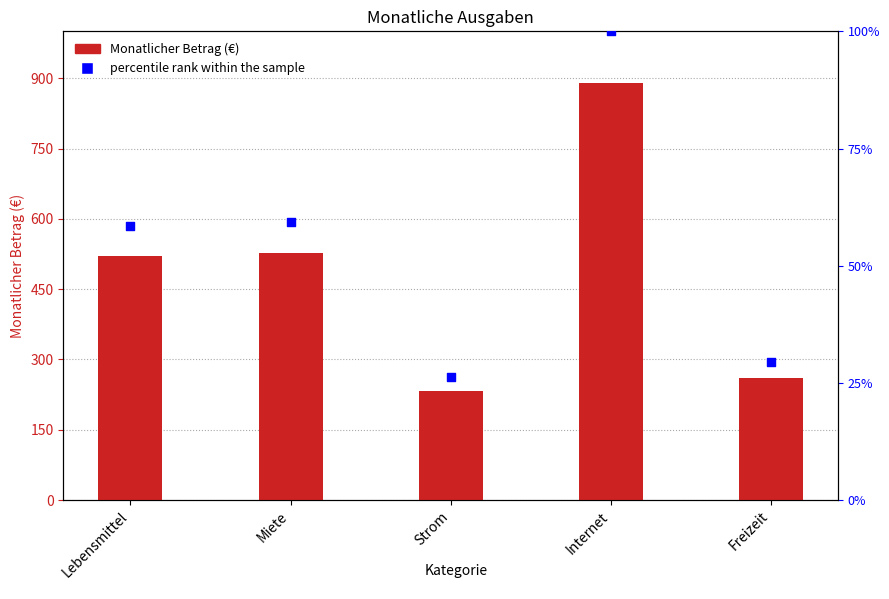

At which category is the sum across all series the highest?

Internet